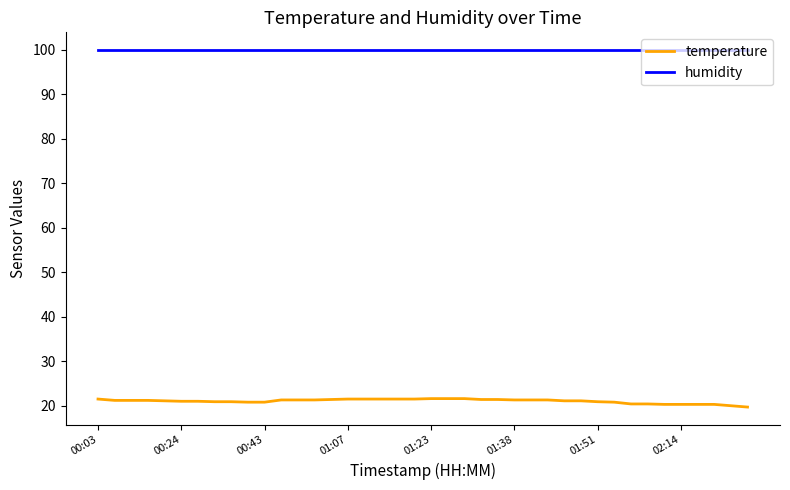

Which series has the largest total across all categories?

humidity